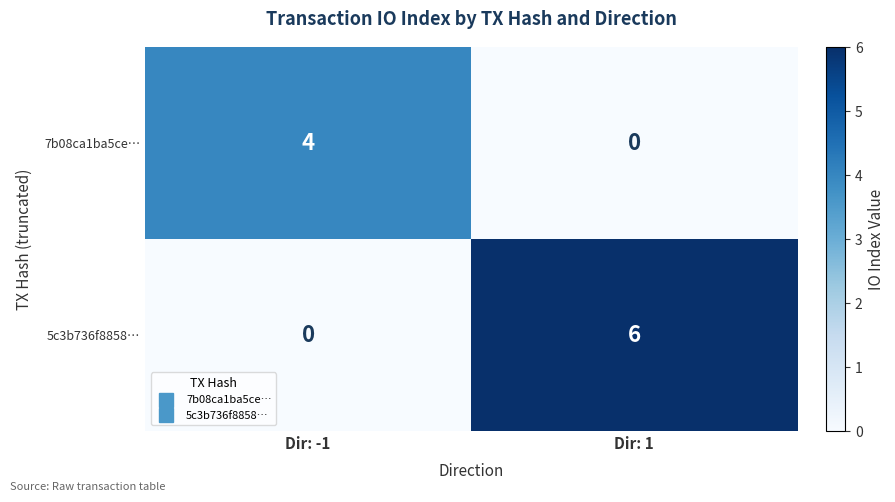

List the series in order of their peak value, highest first.

5c3b736f8858…, 7b08ca1ba5ce…